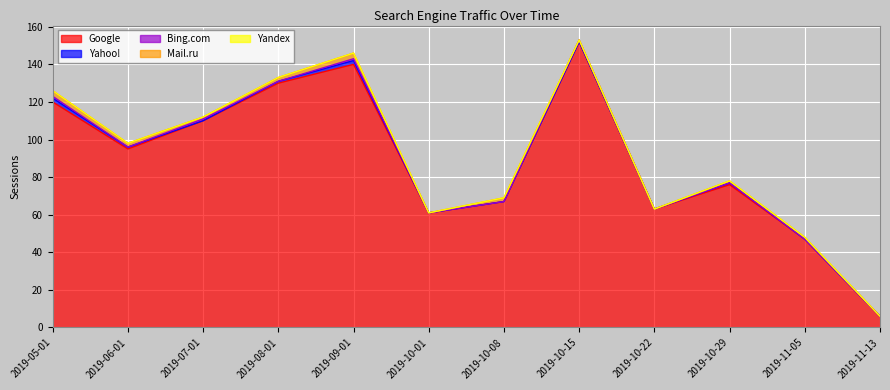

What position from the right is 2019-11-13?

1